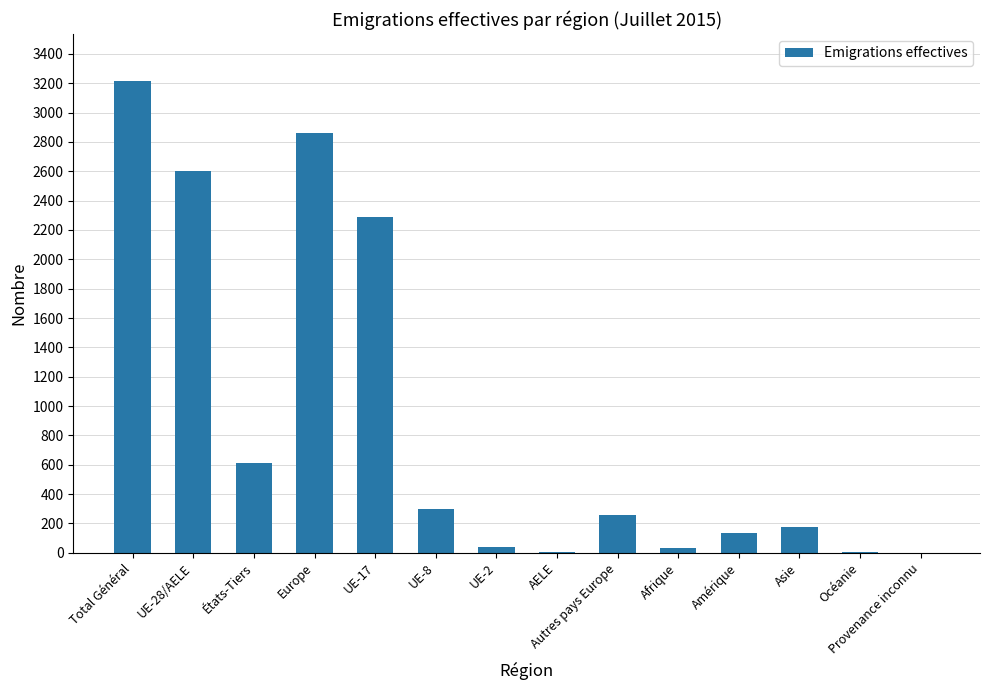

What is the sum of all values?

12534